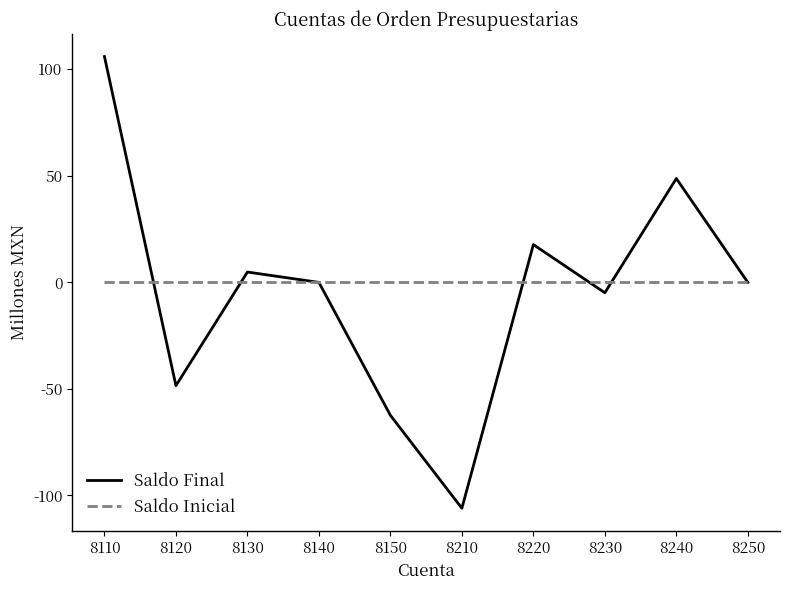

Is it true that Saldo Inicial equals 0.0 at 8120?

True